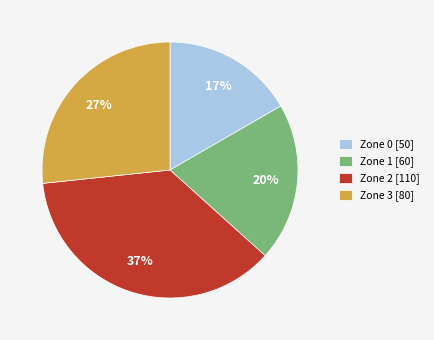

What is the smallest slice in the pie chart?

Zone 0